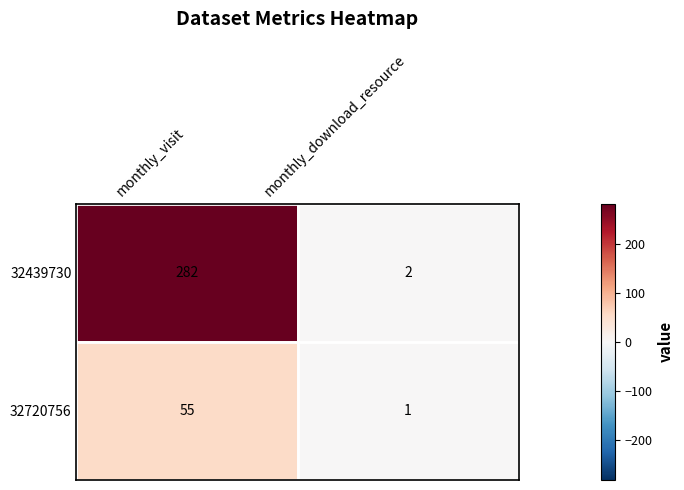

List the series in order of their peak value, lowest first.

32720756, 32439730